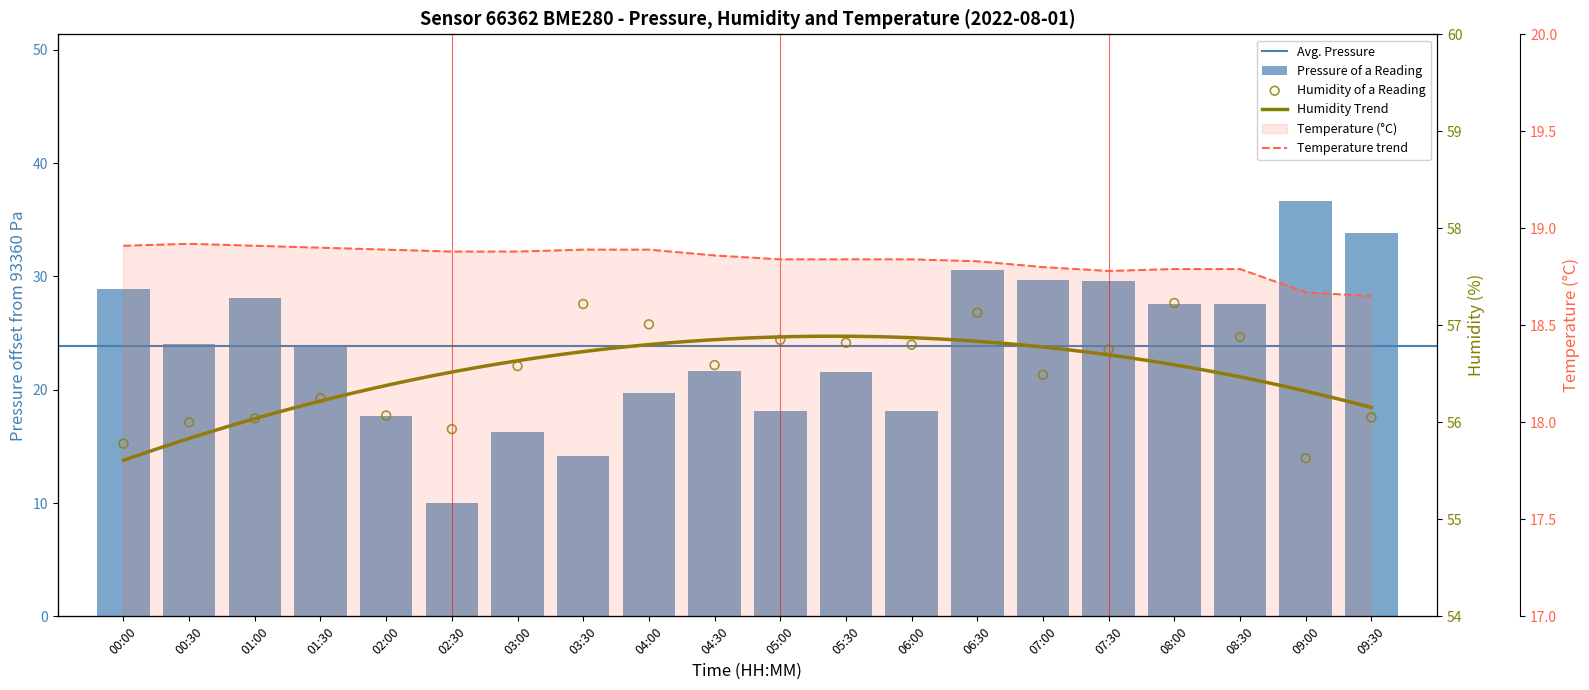

Which series reaches the maximum Y coordinate?

humidity